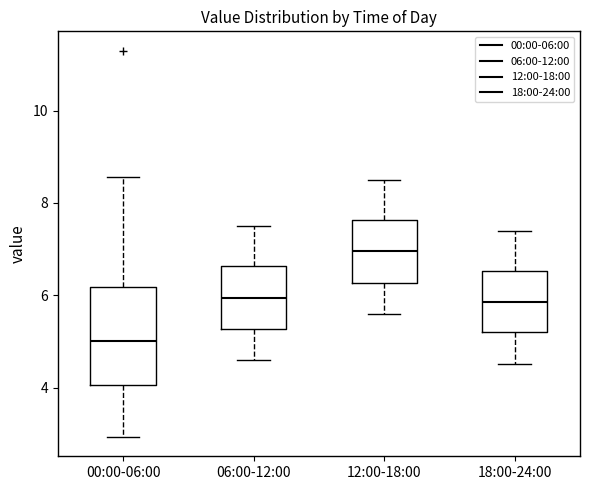

Reading left to right, transcribe this box plot: for each box, give where its median line is, the range the box spans, and where its two whiskers end, as read against the y-axis. The values are not printed on the chart, so give them approximately, as read against the axis.

00:00-06:00: median 5.0, box 4.0 to 6.2, whiskers 3.0 to 8.6
06:00-12:00: median 6.0, box 5.2 to 6.6, whiskers 4.6 to 7.6
12:00-18:00: median 7.0, box 6.2 to 7.6, whiskers 5.6 to 8.6
18:00-24:00: median 5.8, box 5.2 to 6.6, whiskers 4.6 to 7.4